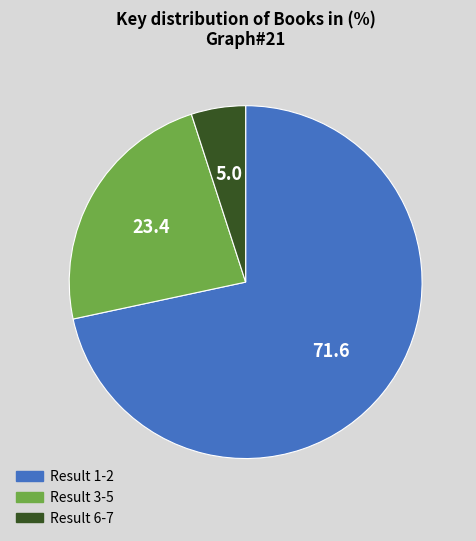

How many segments does this pie chart have?

3